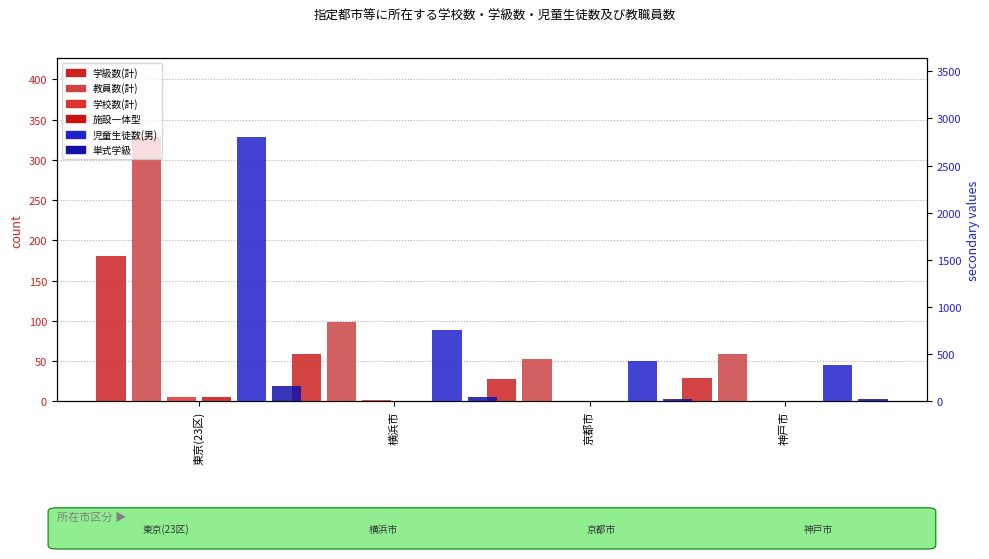

What is the minimum value for 児童生徒数(男)?

388